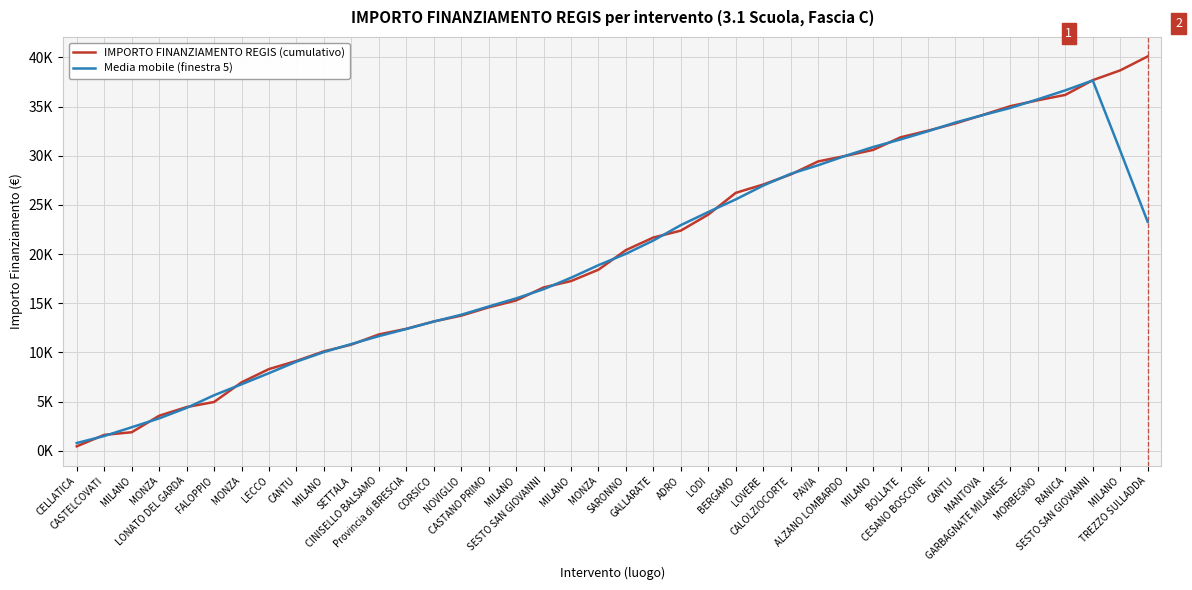

What are all the series names shown in the legend?

IMPORTO FINANZIAMENTO REGIS (cumulativo), Media mobile (finestra 5)